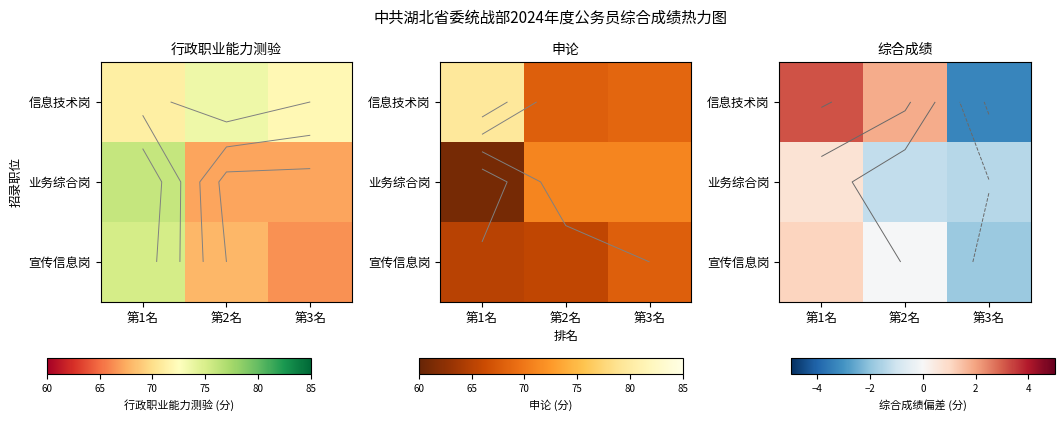

Is it true that 信息技术岗 equals 5.2 at 第1名?

False